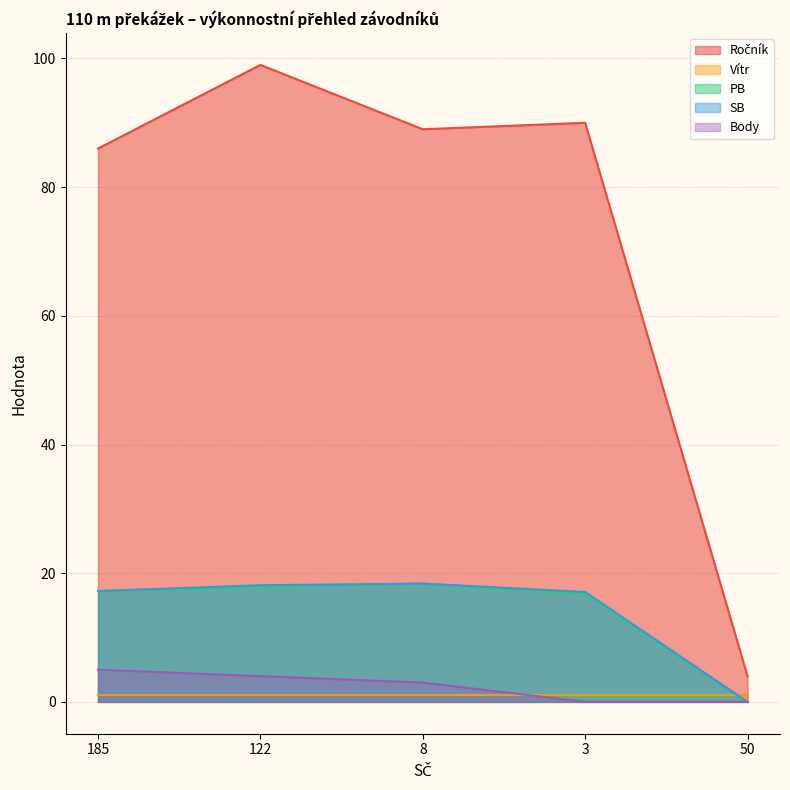

How many data points in Ročník are above 89?

2